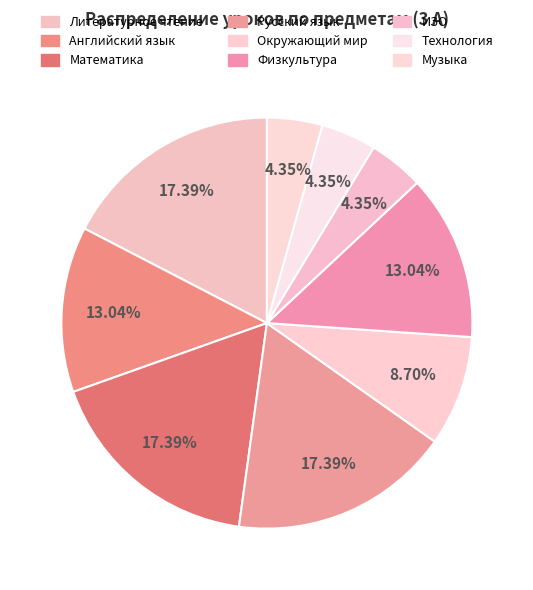

To the nearest percent, what is the difference between the largest and smallest slice percentages?

13%